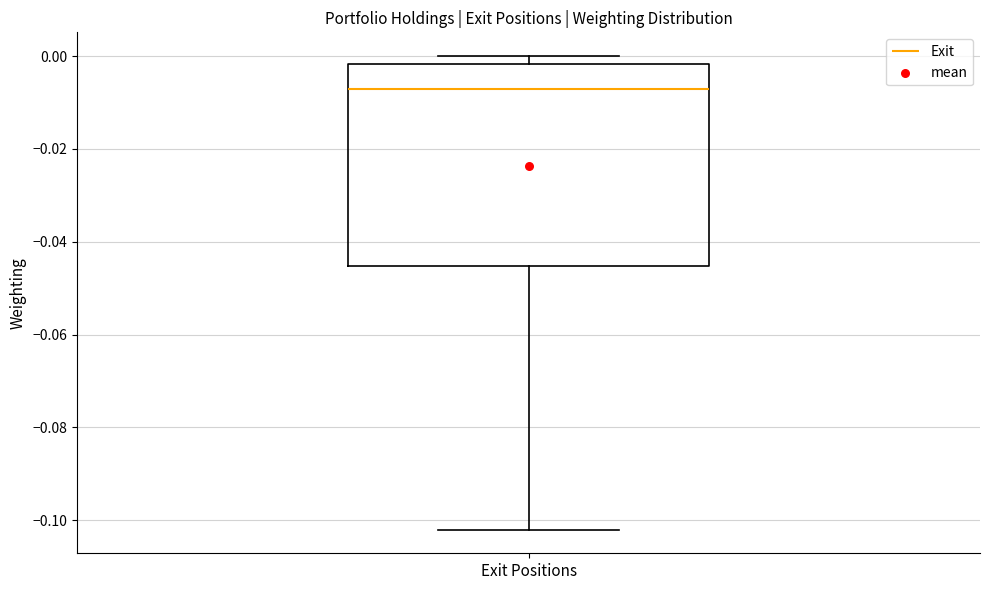

Transcribe this box plot: give where the median line is, the range the box spans, and where the two whiskers end, as read against the y-axis. The values are not printed on the chart, so give them approximately, as read against the axis.

median -0.006, box -0.046 to -0.002, whiskers -0.102 to 0.000